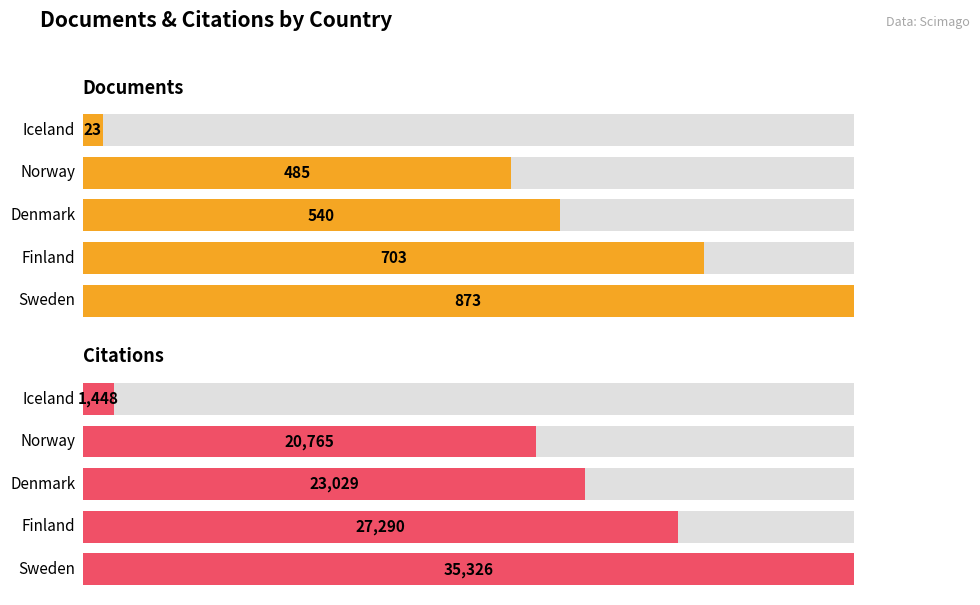

The value of Documents at Norway is 177. True or false?

False